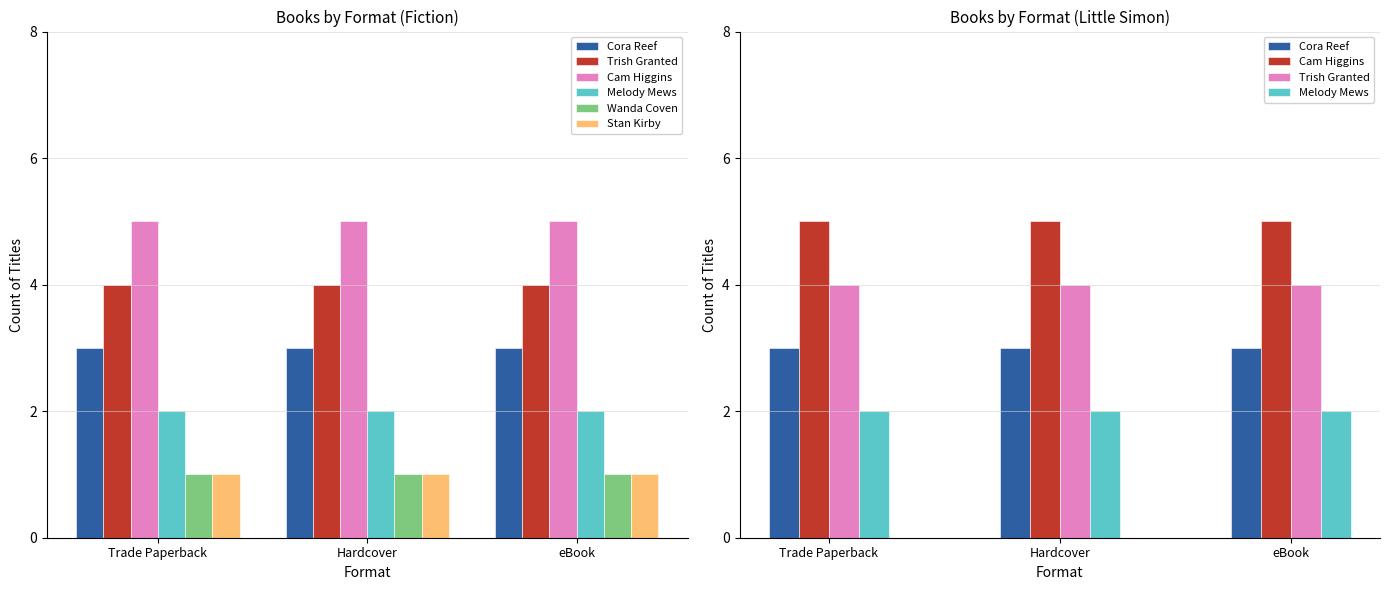

What is the sum of the Stan Kirby values at Trade Paperback and Hardcover?

2